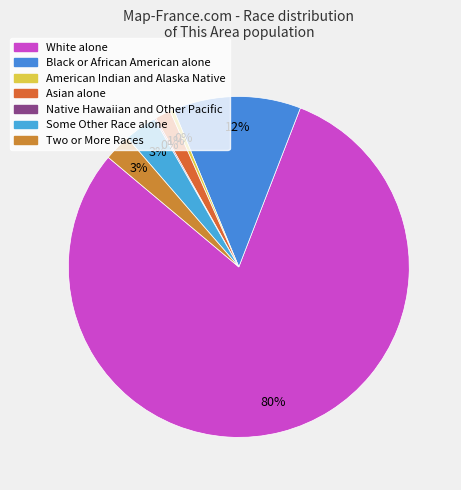

What is the ratio of the value at American Indian and Alaska Native to the value at Two or More Races?

0.1